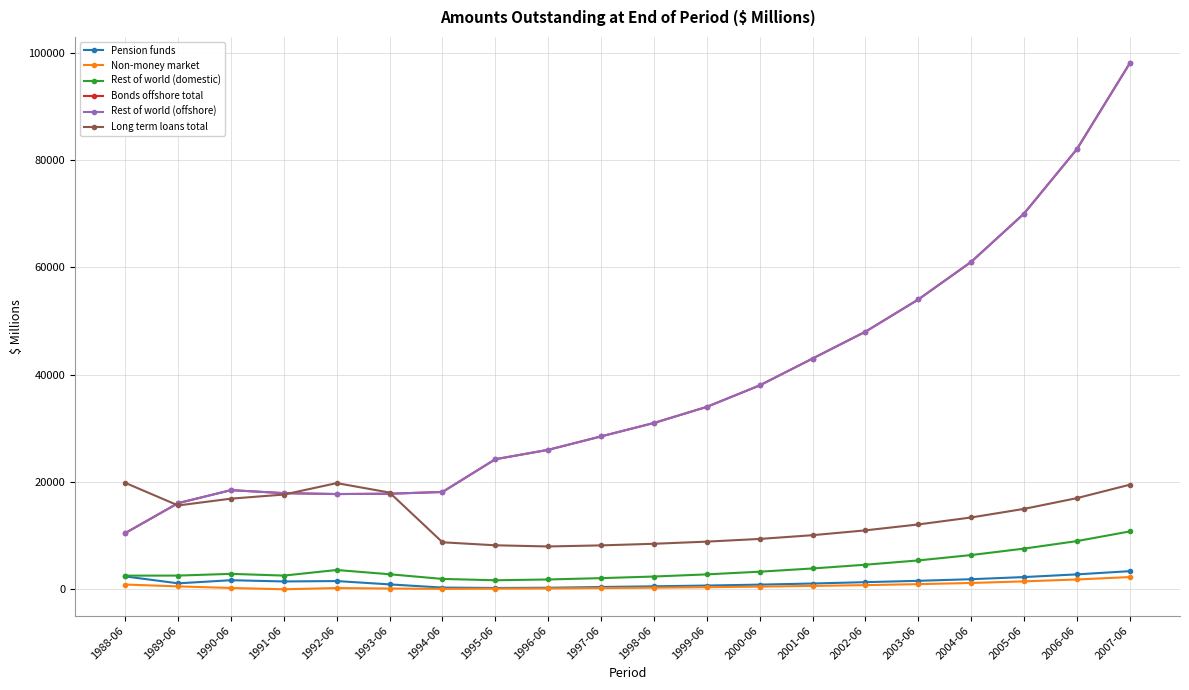

At which category is the sum across all series the highest?

2007-06